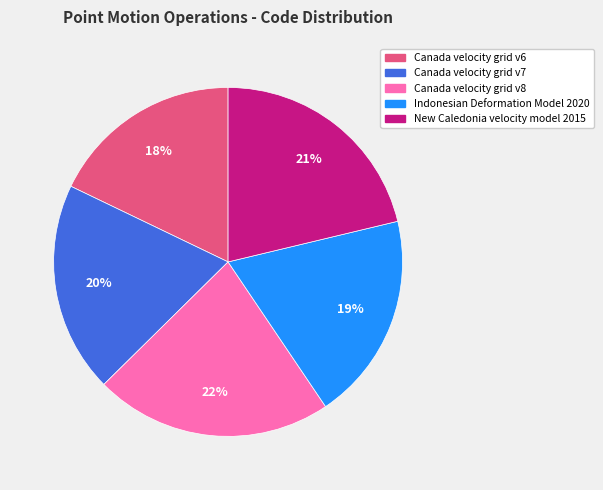

What is the smallest slice in the pie chart?

Canada velocity grid v6